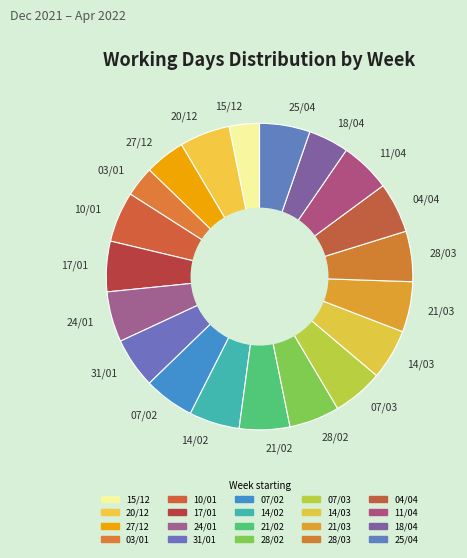

Count the number of slices in the pie.

20